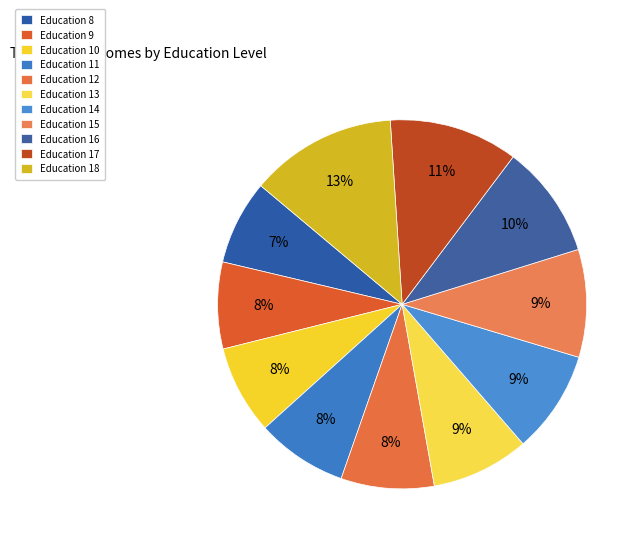

How many slices are in this pie chart?

11